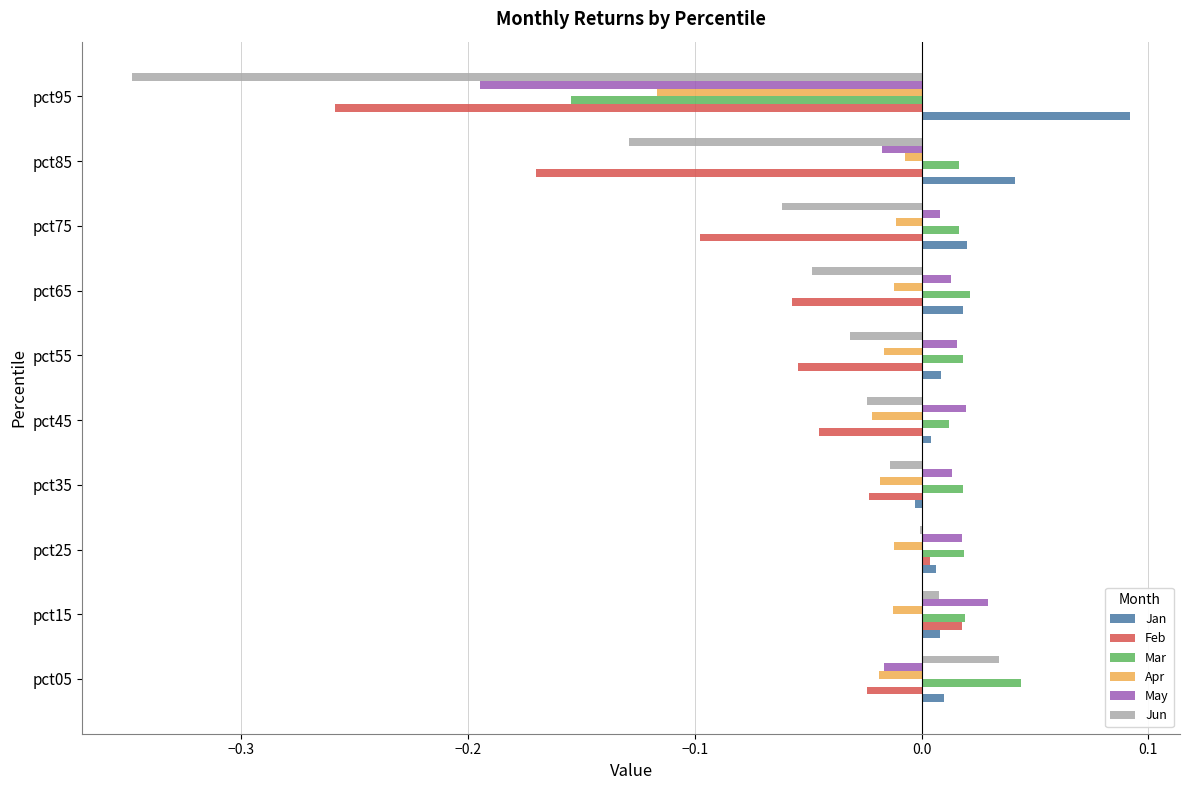

Is the value of Feb at pct55 greater than the value of Mar at pct95?

Yes